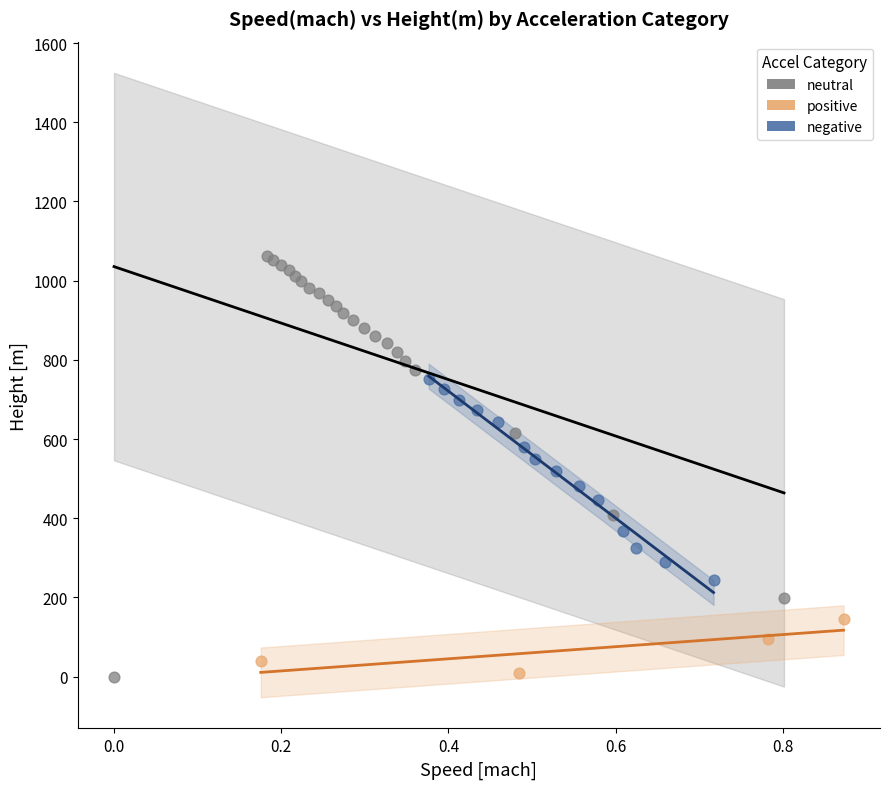

Which series reaches the maximum Y coordinate?

neutral